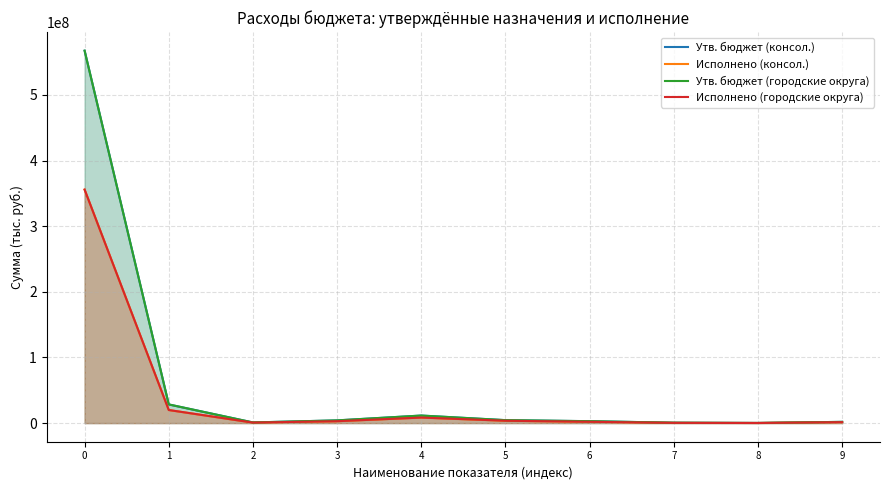

True or false: Исполнено (консол.) and Исполнено (городские округа) intersect in this chart.

False